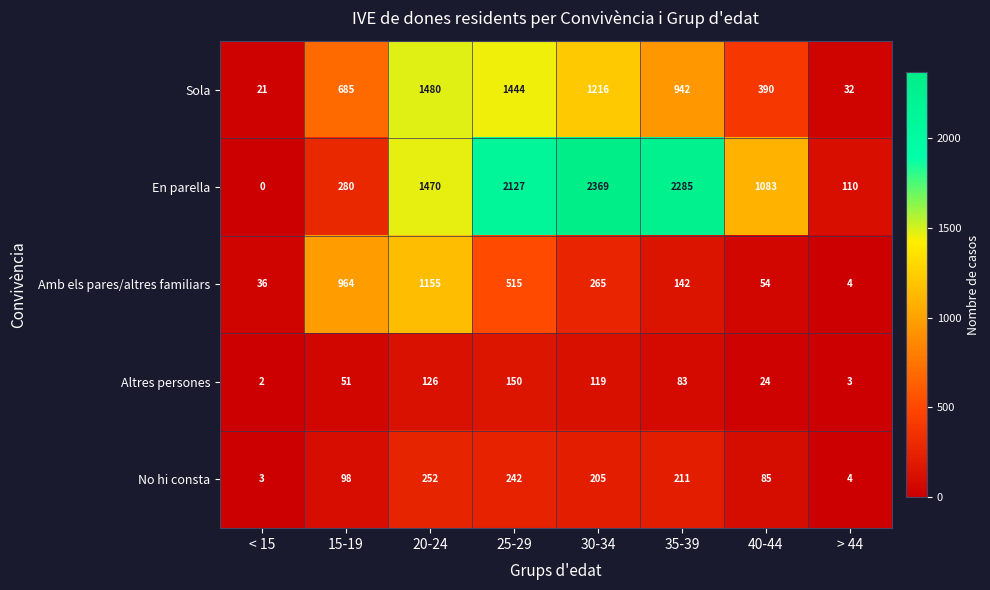

What is the difference between the maximum and minimum values in the No hi consta series?

249